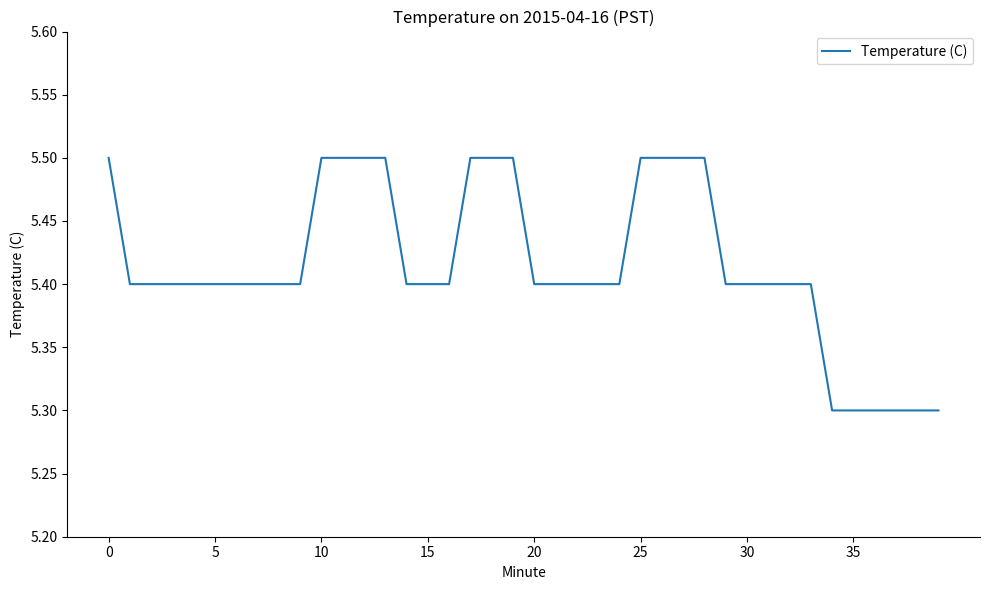

Count the number of data series in this chart.

1